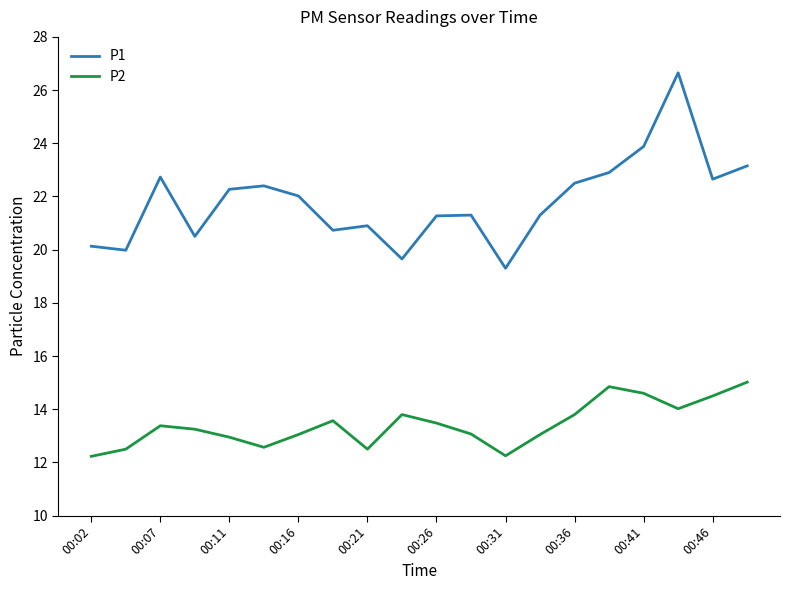

Which series has the widest spread of values?

P1